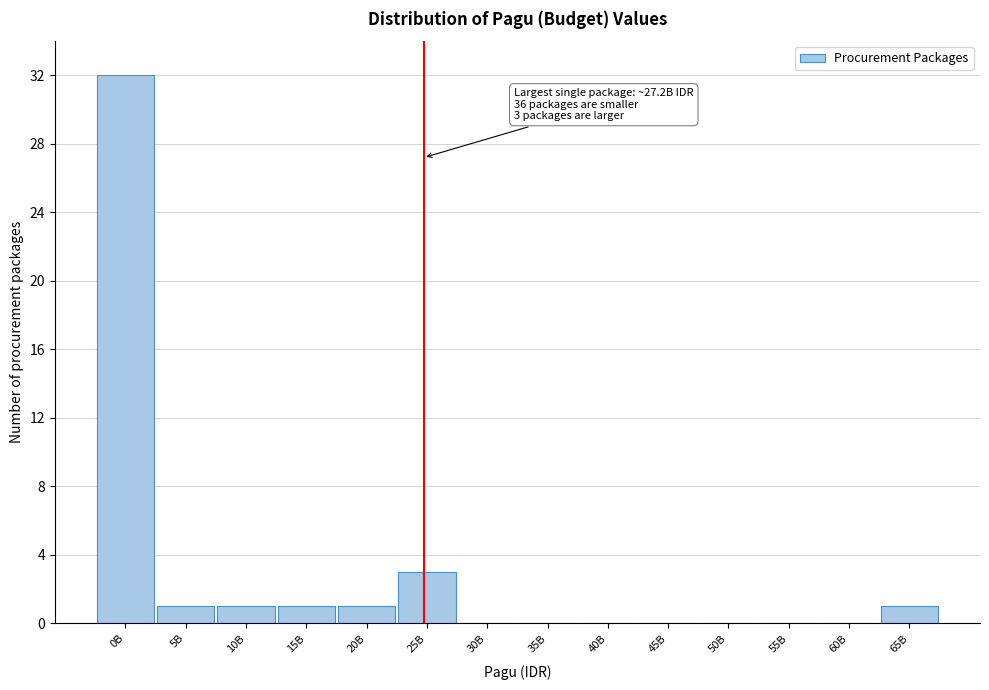

Reading left to right, transcribe all the data shown in this chart.

0B=32	5B=1	10B=1	15B=1	20B=1	25B=3	30B=0	35B=0	40B=0	45B=0	50B=0	55B=0	60B=0	65B=1